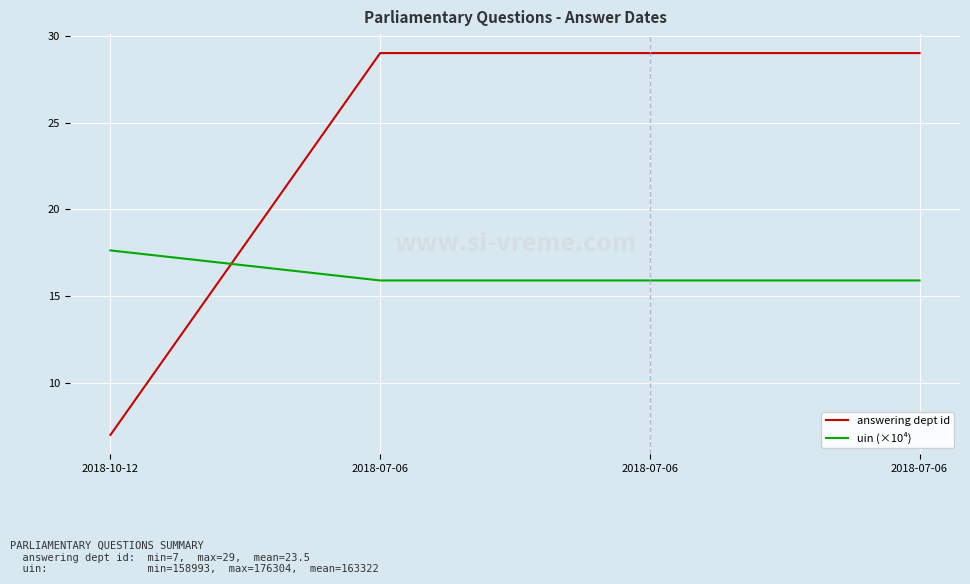

What are all the series names shown in the legend?

answering dept id, uin (×10⁴)